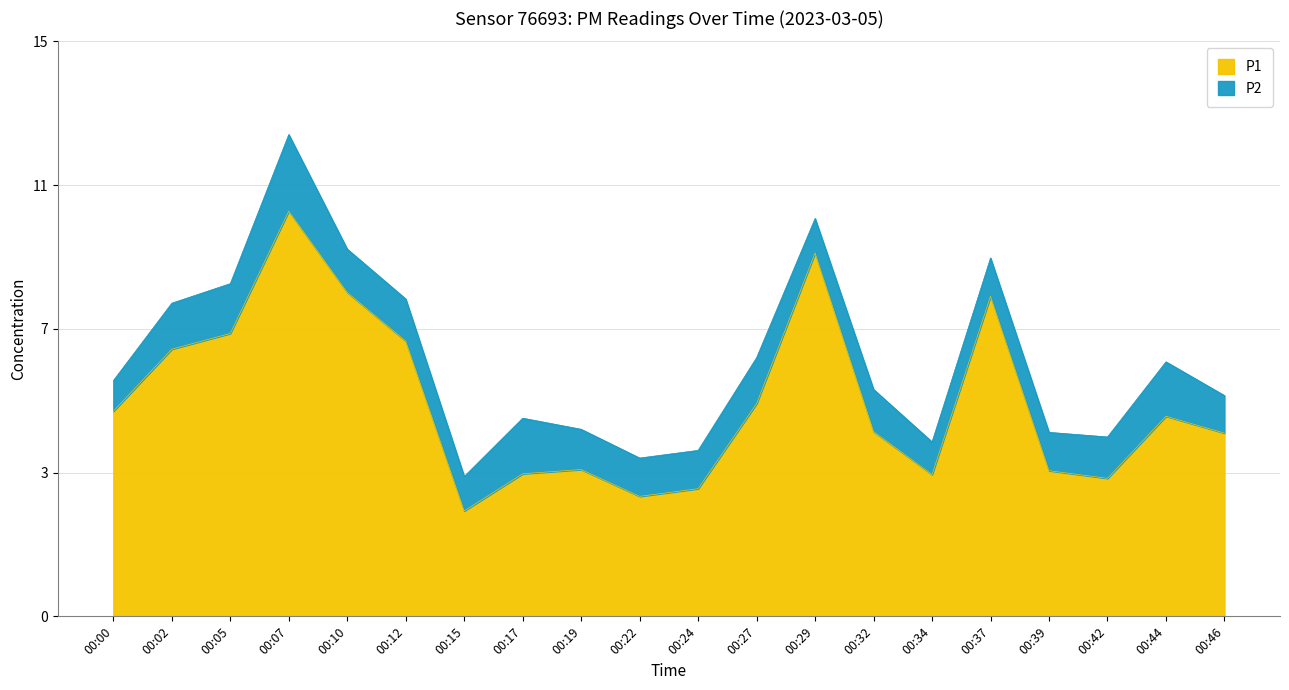

What is the value of the 17th point from the left?

3.8